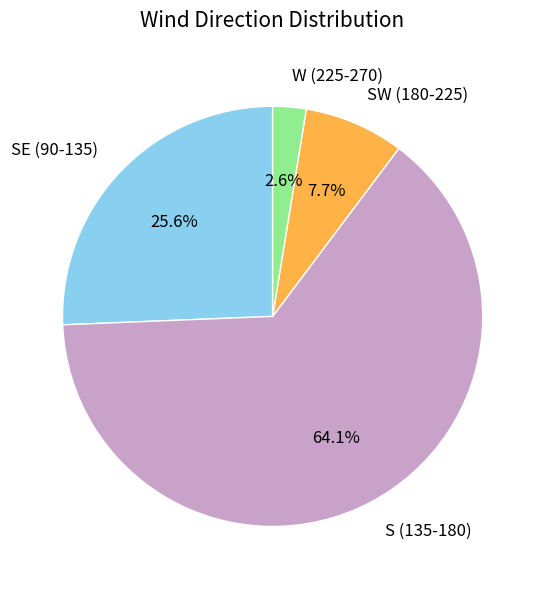

How much of the chart is everything except S (135-180)?

35.9%